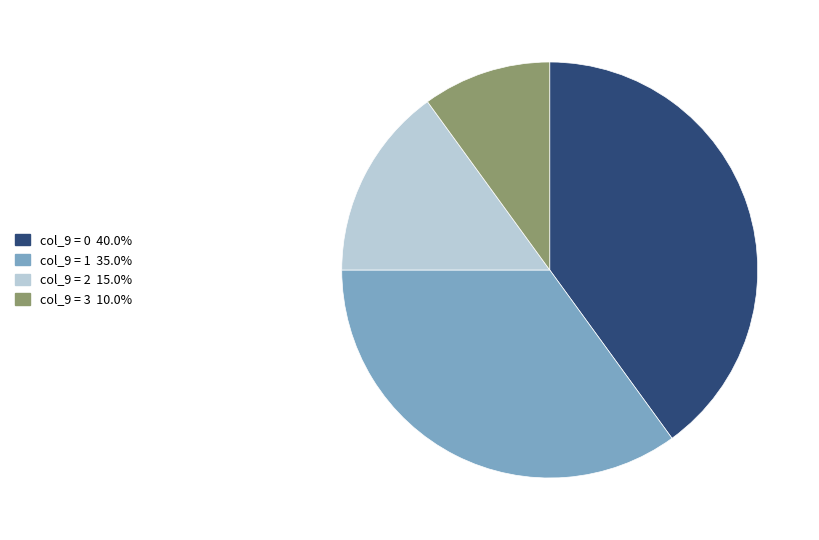

How many slices are in this pie chart?

4